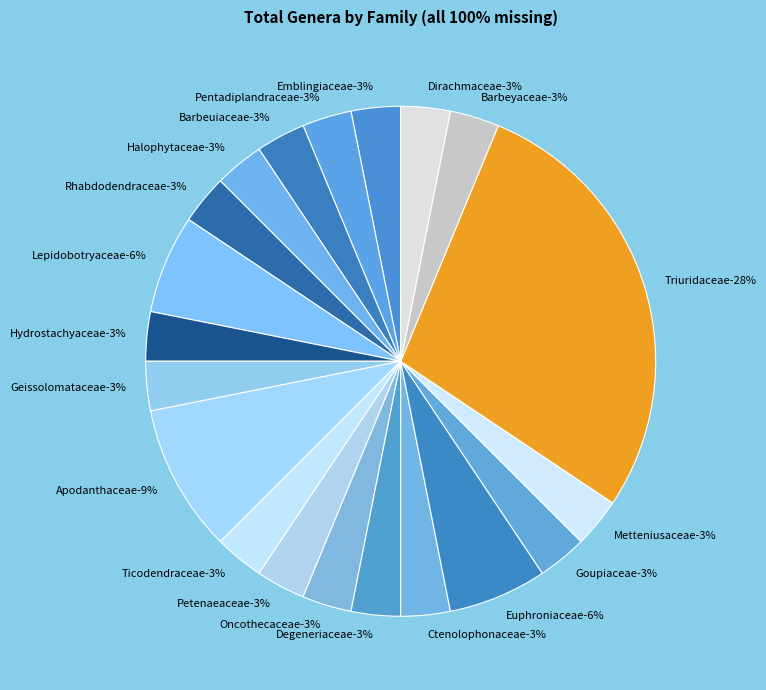

What is the smallest slice in the pie chart?

Emblingiaceae